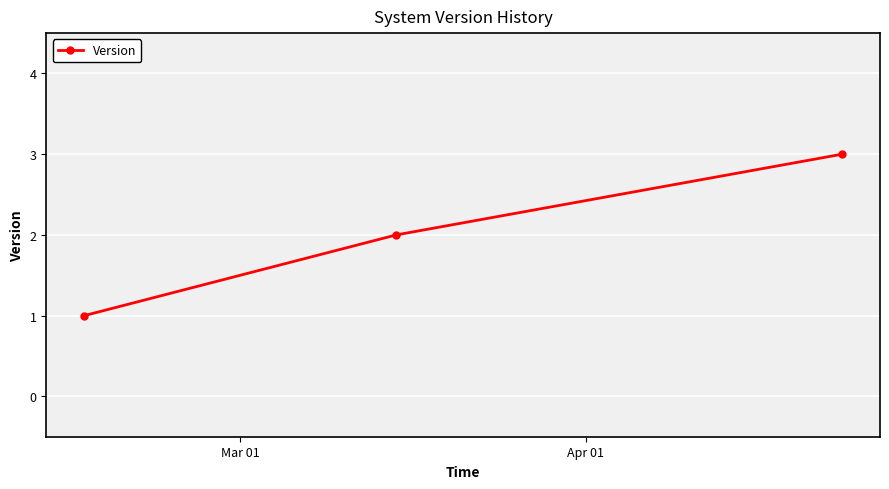

What is the maximum value shown in the chart?

3